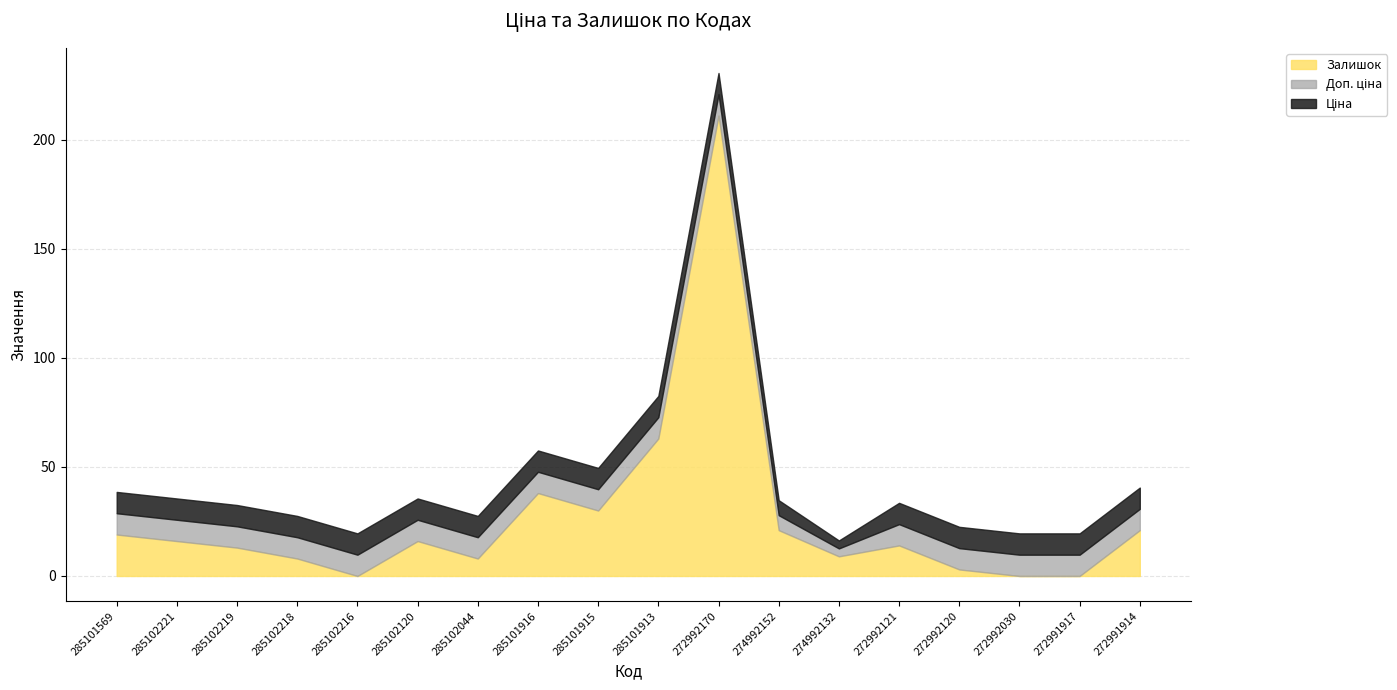

Is the value of Доп. ціна at 272991914 greater than the value of Залишок at 285101913?

Yes